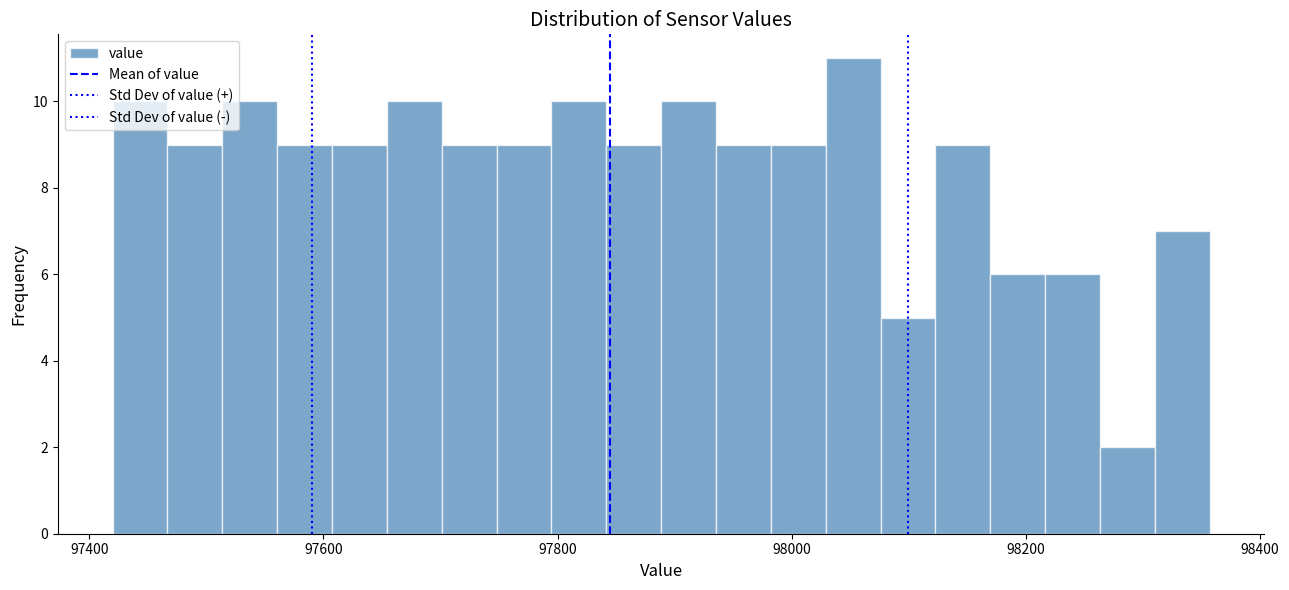

Around what value on the x-axis is the tallest bar? Give the approximate position of its centre, as read against the axis.

98060